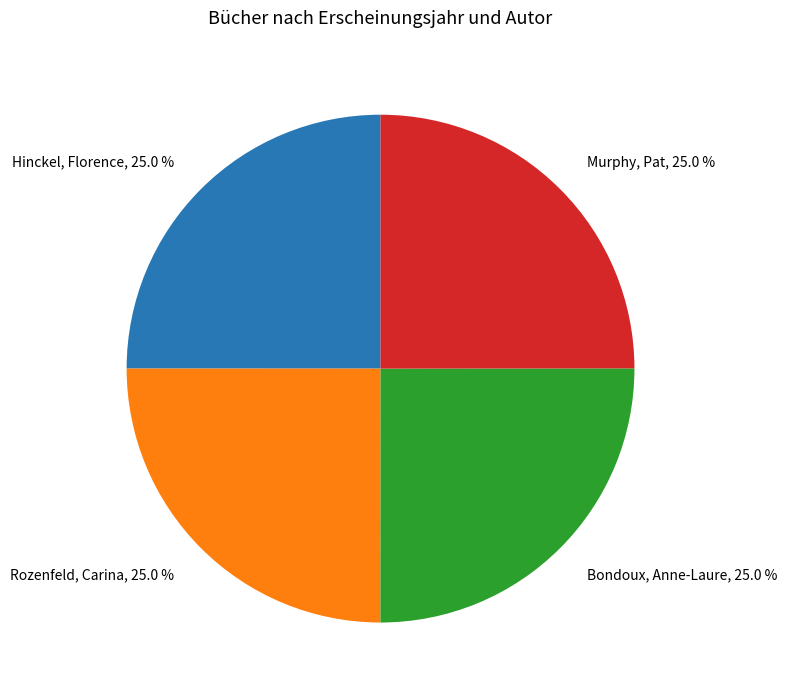

To the nearest percent, what is the combined percentage of Hinckel, Florence and Bondoux, Anne-Laure?

50%